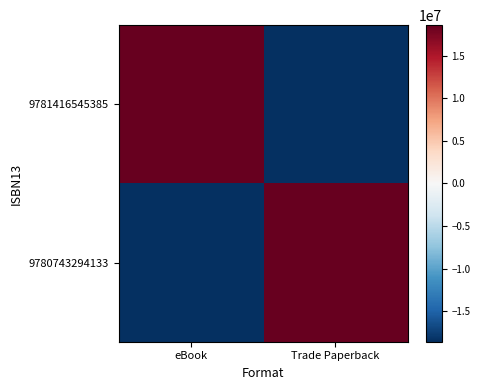

How many series are shown in this chart?

2